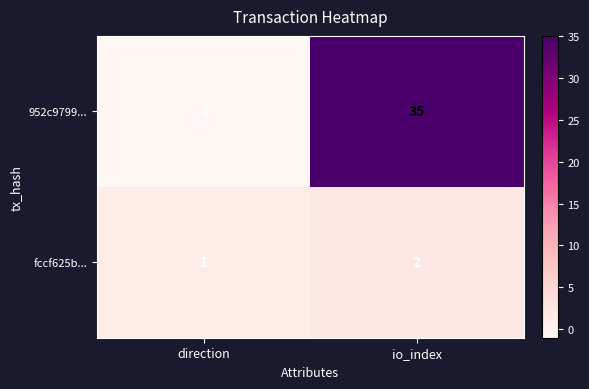

What is the sum of the 952c9799... values at direction and io_index?

34